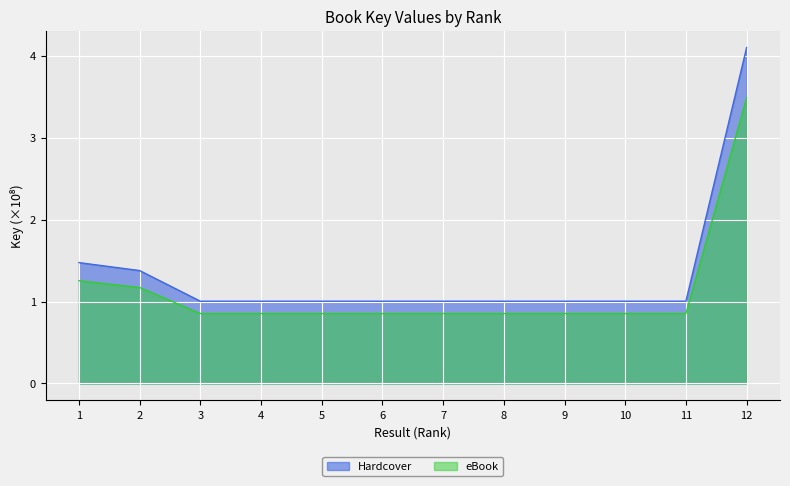

In eBook, how many points are lower than both neighbors (excluding endpoints)?

4